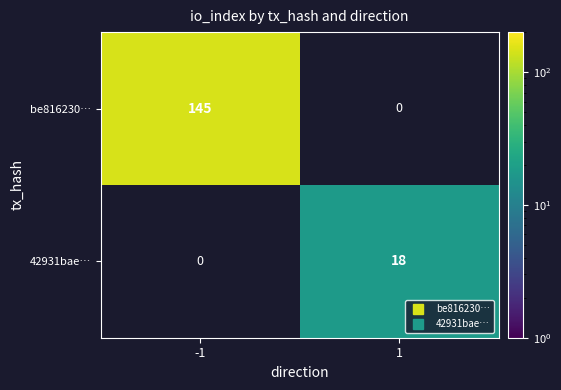

At which label does 42931bae… reach its minimum?

-1